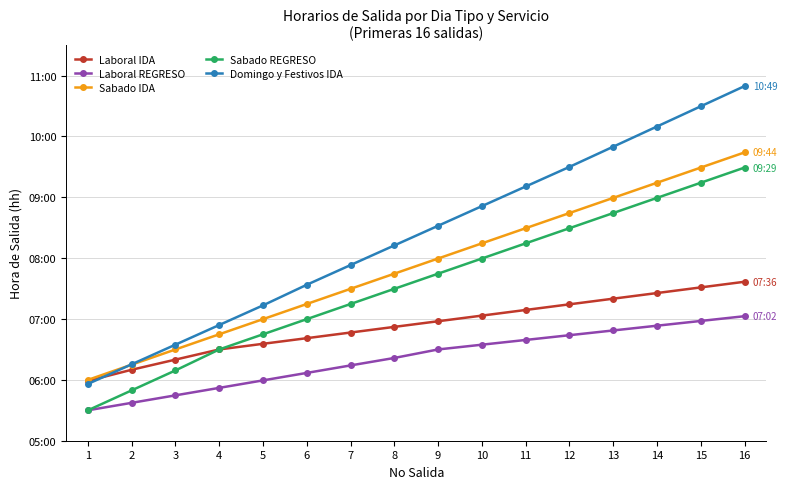

What are all the series names shown in the legend?

Laboral IDA, Laboral REGRESO, Sabado IDA, Sabado REGRESO, Domingo y Festivos IDA